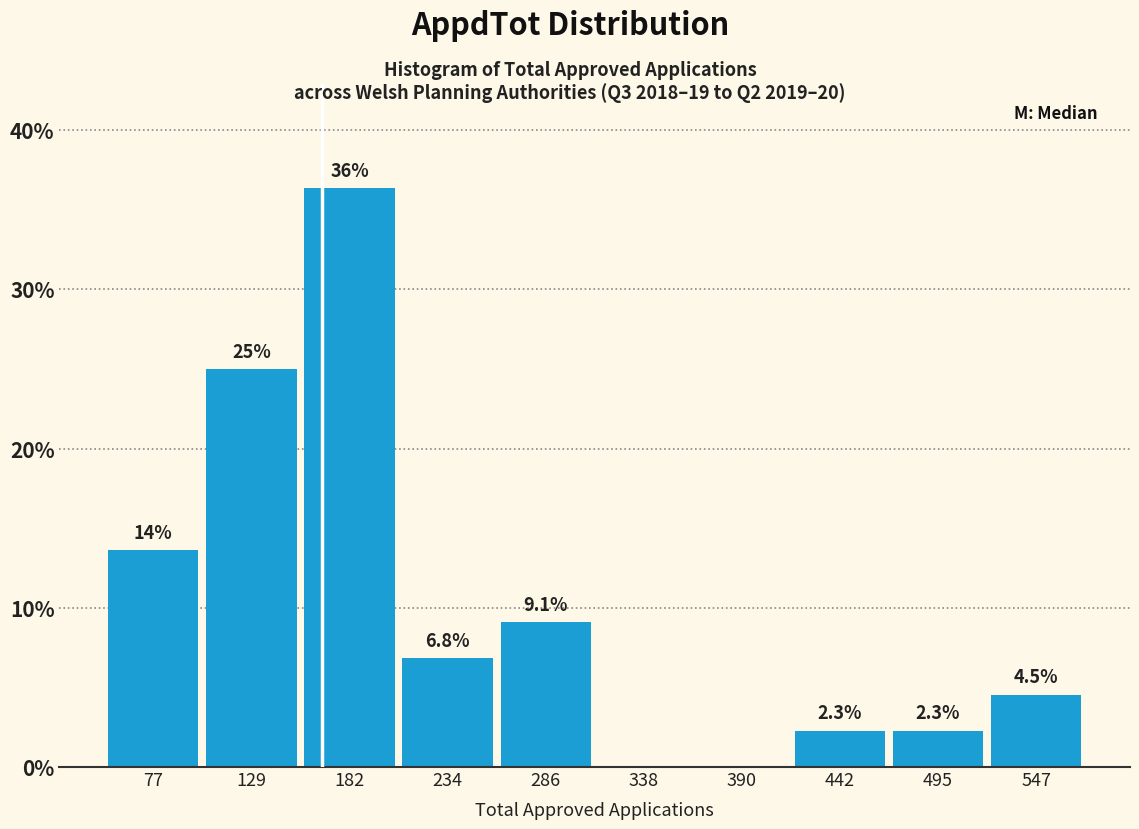

Which range on the x-axis has the tallest bar?

160 to 210